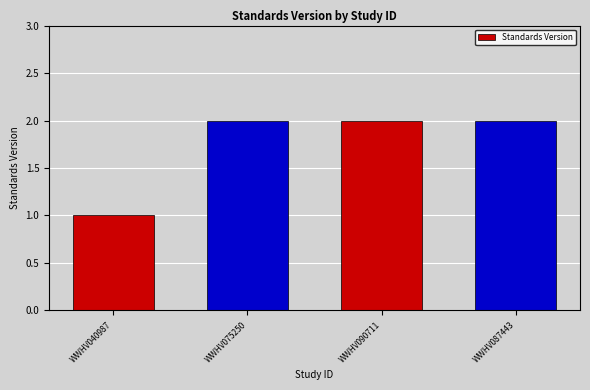

What is the difference between the second highest and minimum values?

1